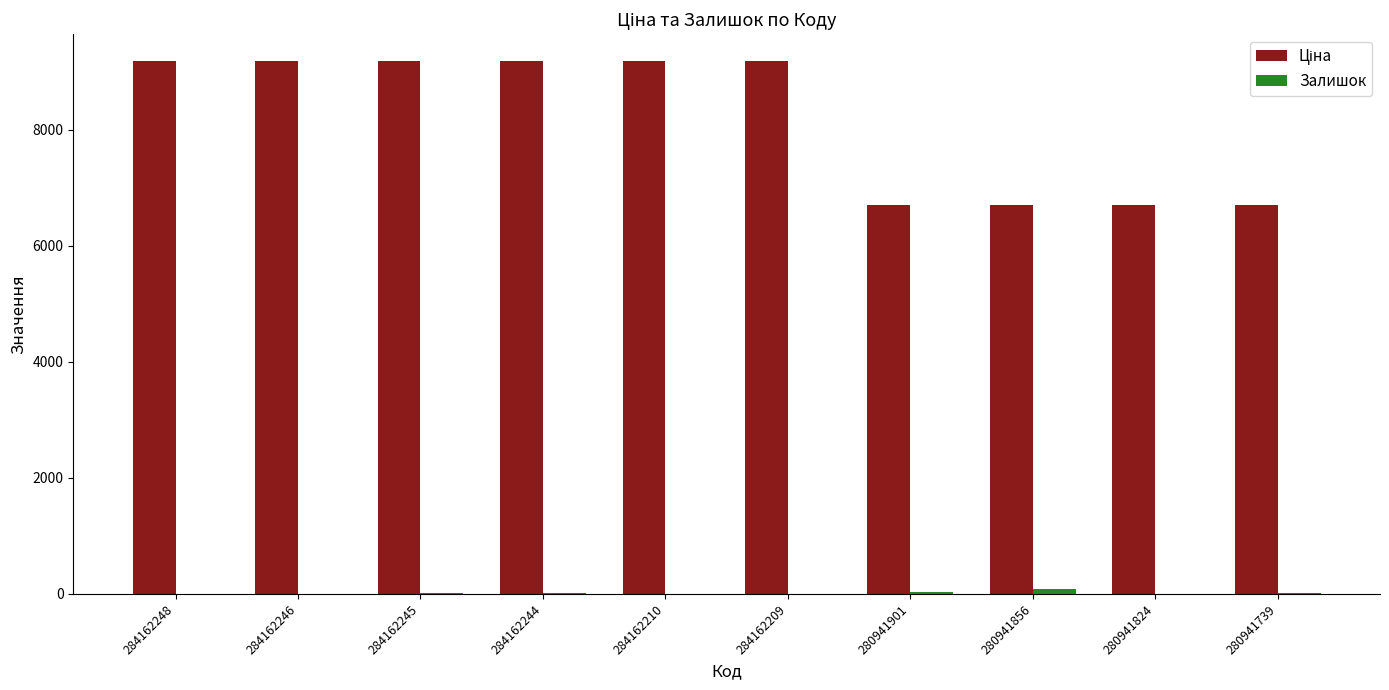

What is the maximum value shown in the chart?

9185.1